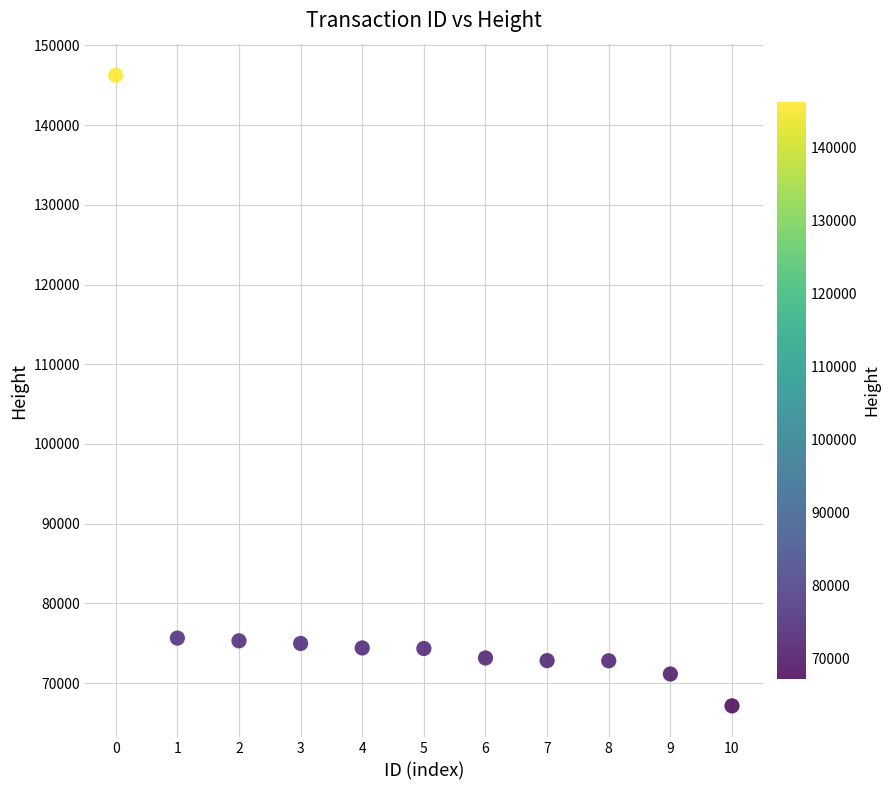

What is the range of Y values (max minus min)?

79118